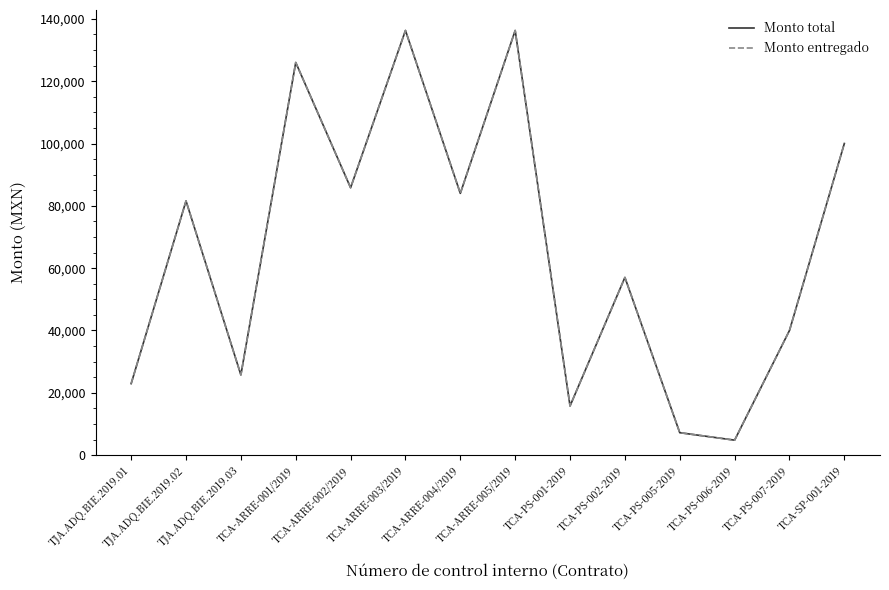

True or false: Monto entregado has a value of 9478.5 at TCA-PS-005-2019.

False